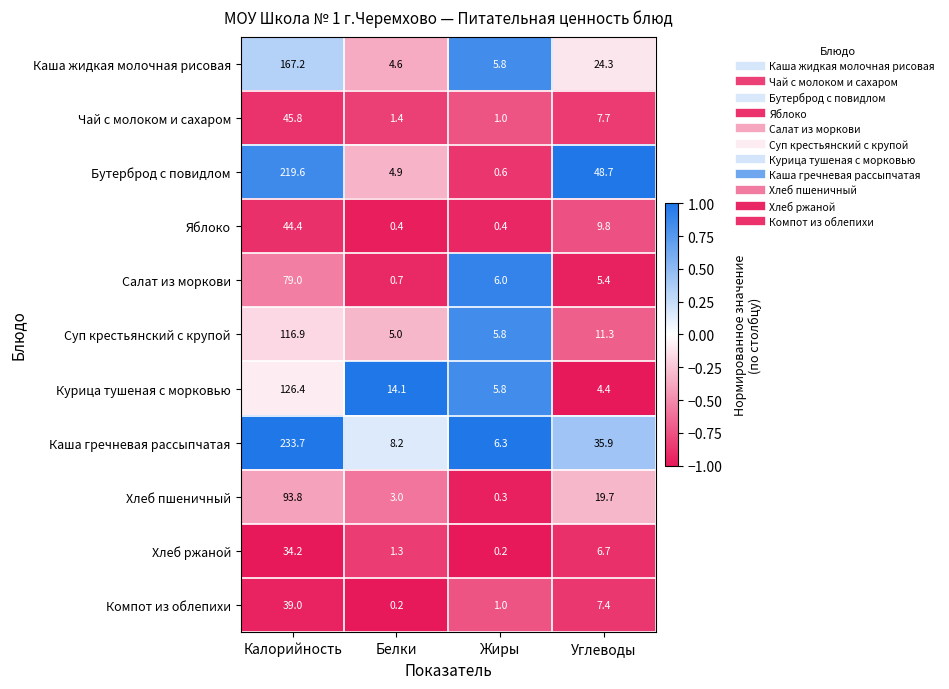

Which series has the widest spread of values?

Каша гречневая рассыпчатая